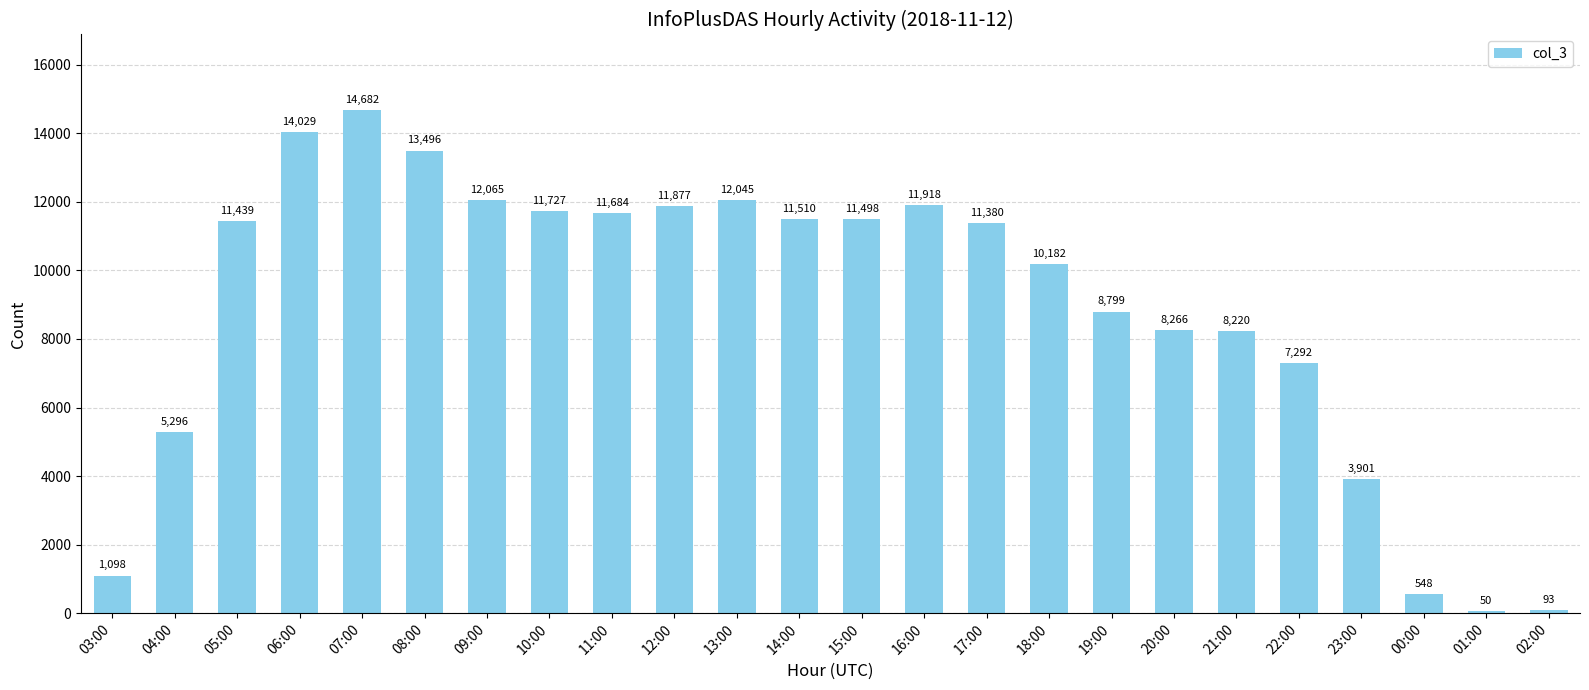

What is the sum of the values at 21:00 and 22:00?

15512